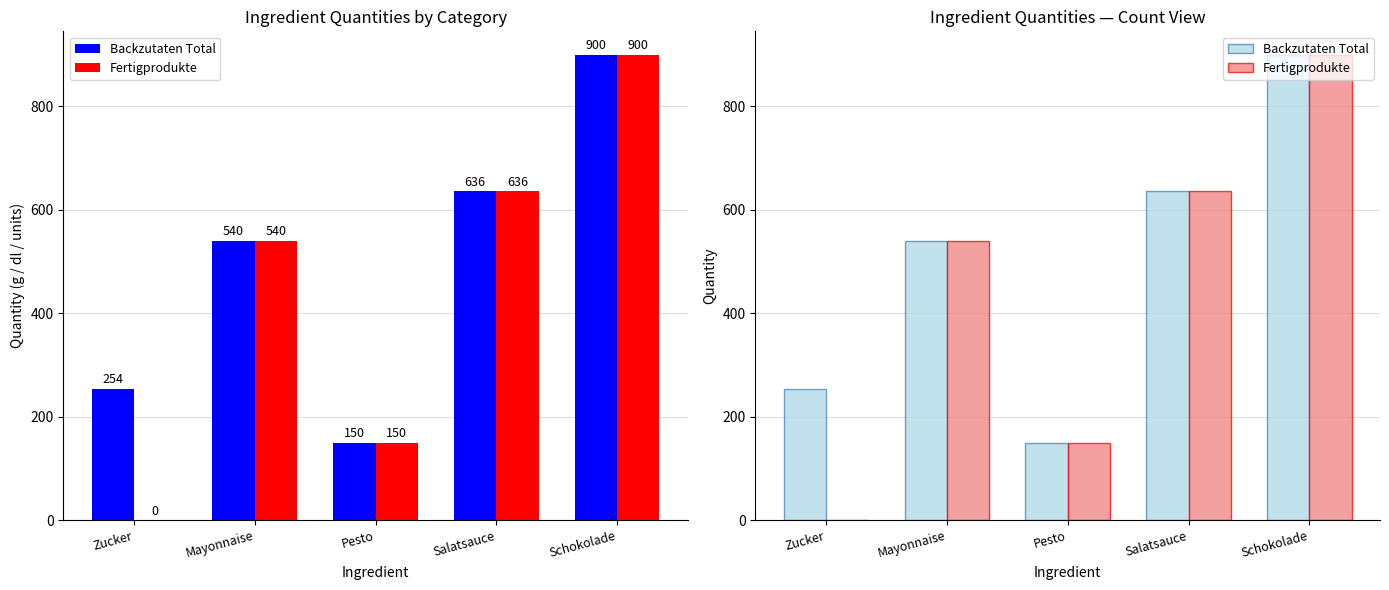

What is the difference between the Fertigprodukte values at Salatsauce and Schokolade?

264